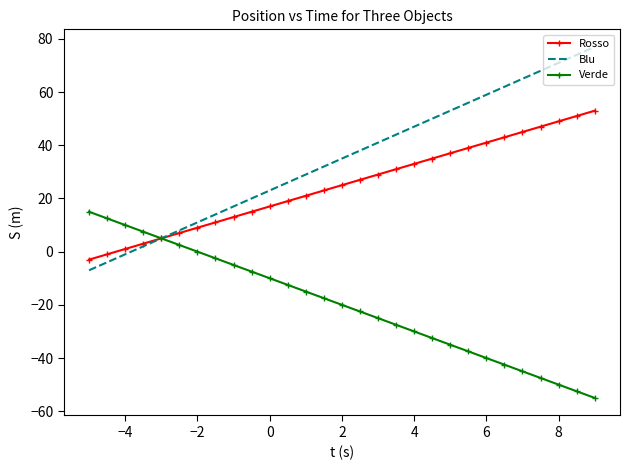

What is the greatest value displayed?

77.0